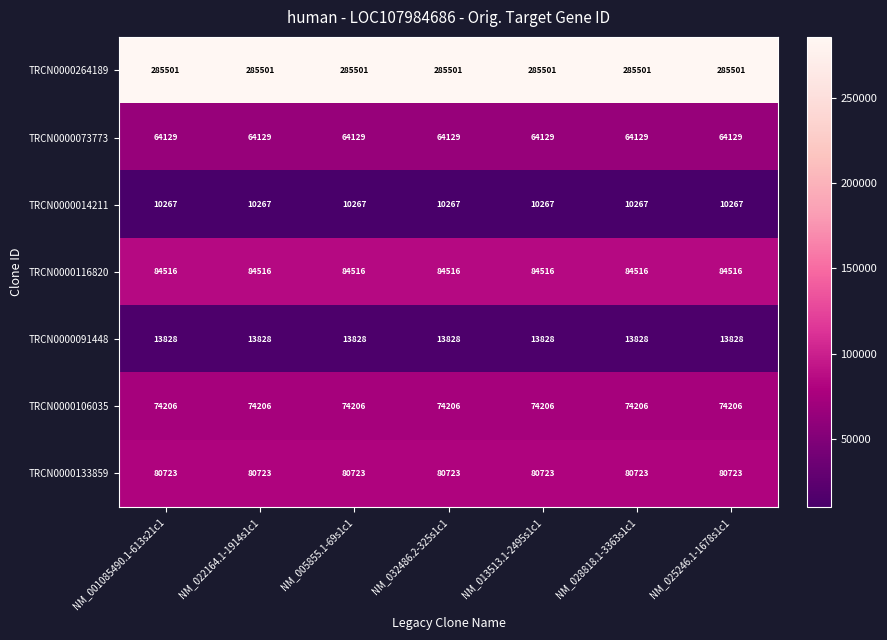

What is the difference between the highest and lowest values at NM_032486.2-325s1c1?

275234